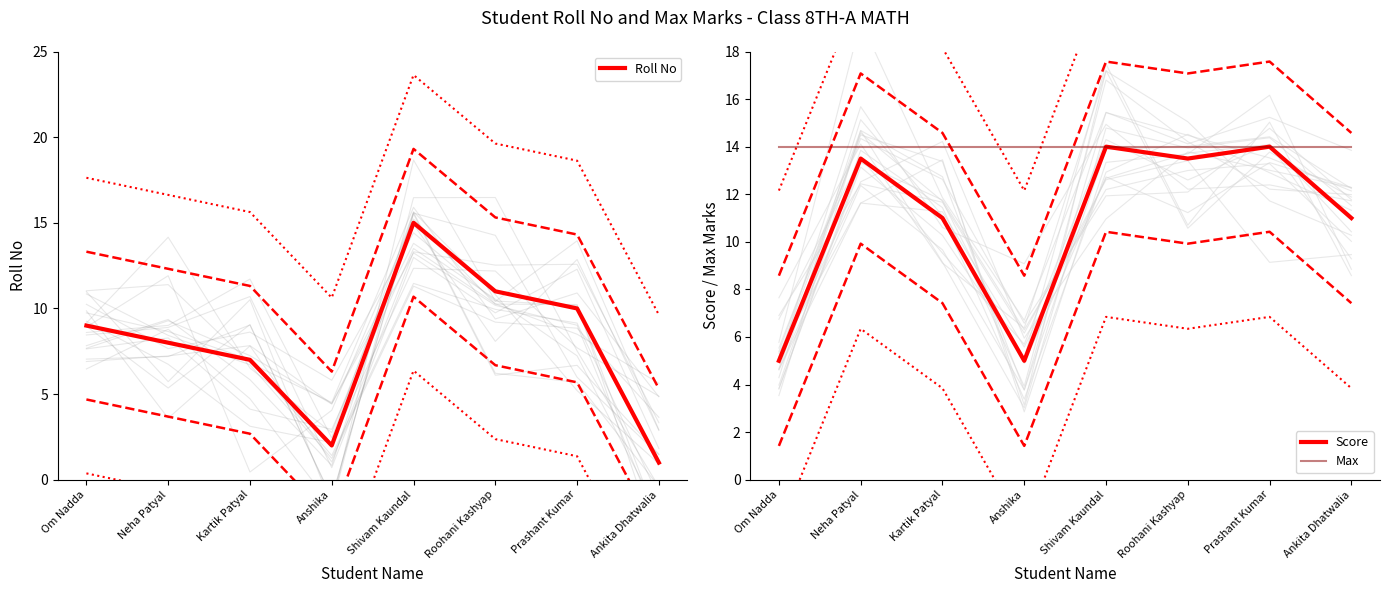

What position from the right is Anshika?

5